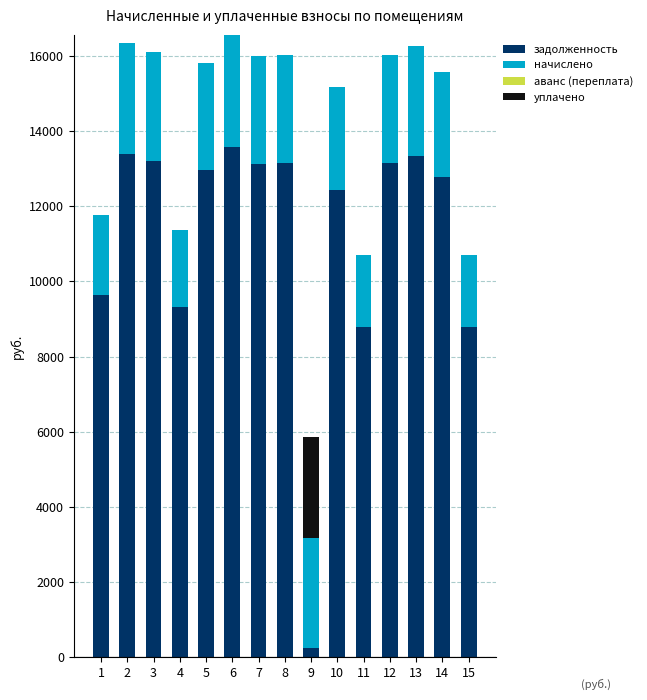

The value of задолженность at 6 is 18750.9. True or false?

False